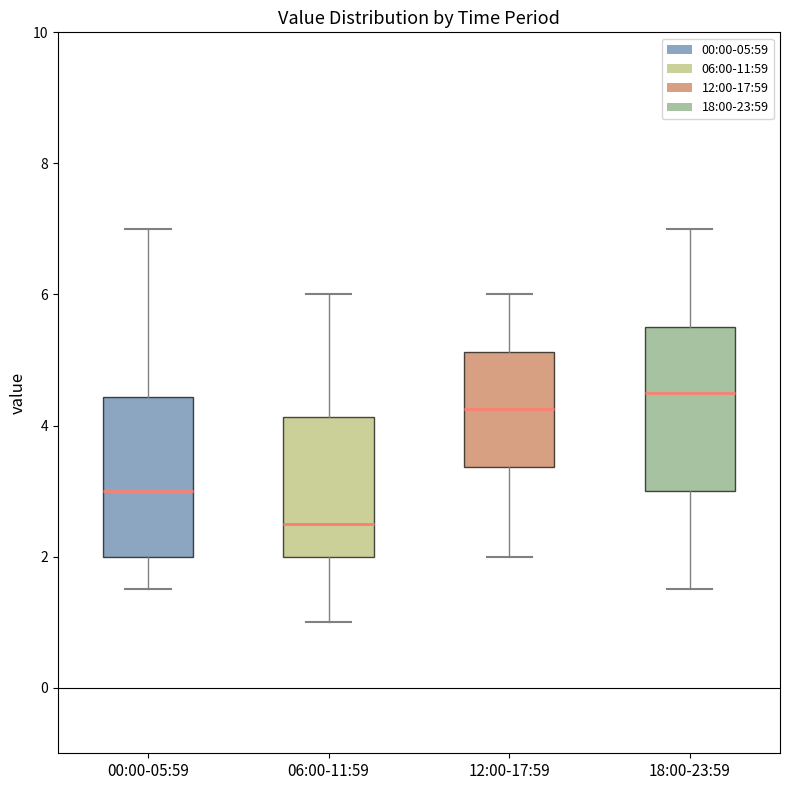

Reading left to right, transcribe this box plot: for each box, give where its median line is, the range the box spans, and where its two whiskers end, as read against the y-axis. The values are not printed on the chart, so give them approximately, as read against the axis.

00:00-05:59: median 3.0, box 2.0 to 4.4, whiskers 1.6 to 7.0
06:00-11:59: median 2.6, box 2.0 to 4.2, whiskers 1.0 to 6.0
12:00-17:59: median 4.2, box 3.4 to 5.2, whiskers 2.0 to 6.0
18:00-23:59: median 4.6, box 3.0 to 5.6, whiskers 1.6 to 7.0